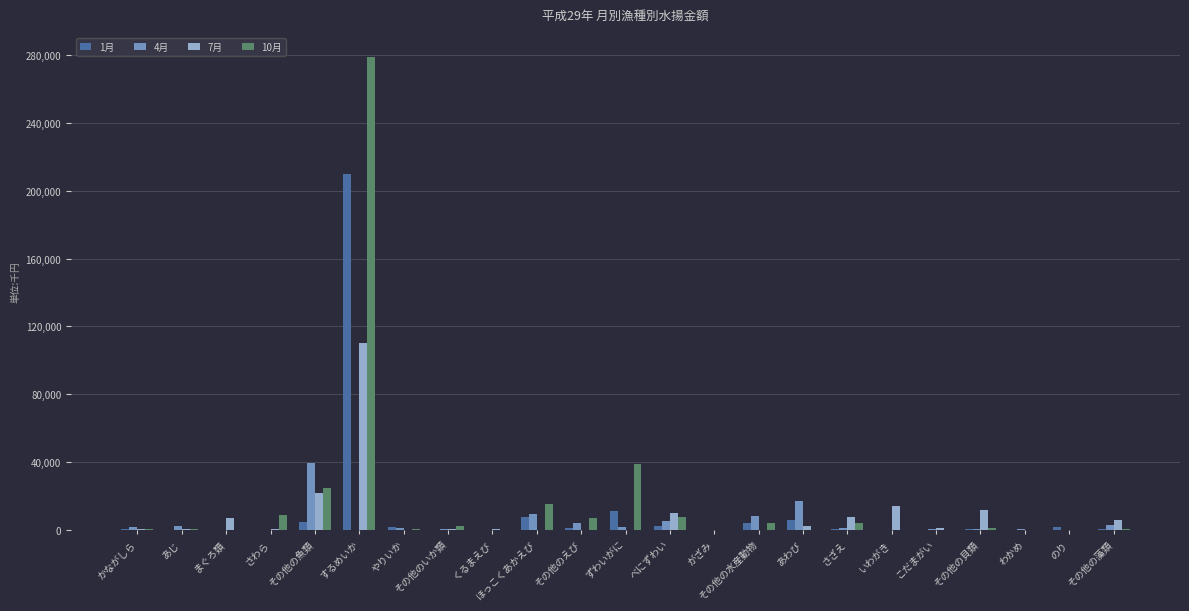

True or false: 1月 has a value of 457 at さざえ.

True